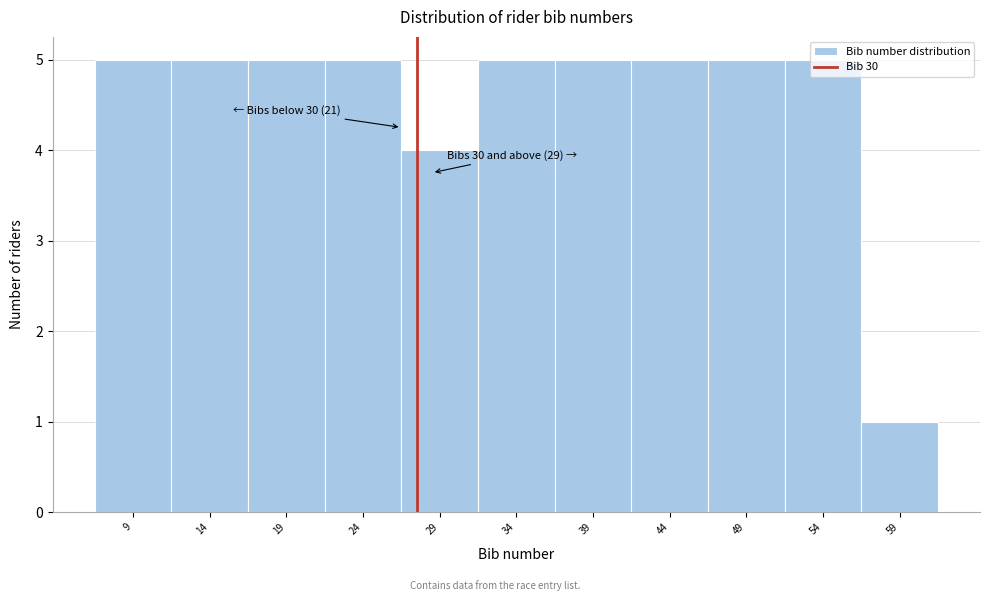

Approximately how many times larger is the value at 24 compared to 54?

1.0